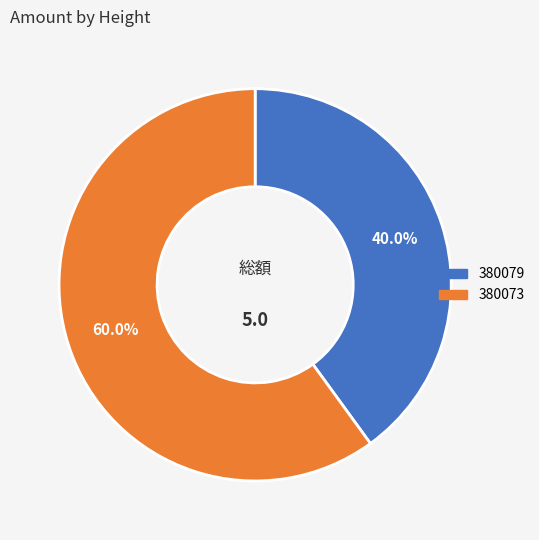

To the nearest percent, what is the difference between the largest and smallest slice percentages?

20%